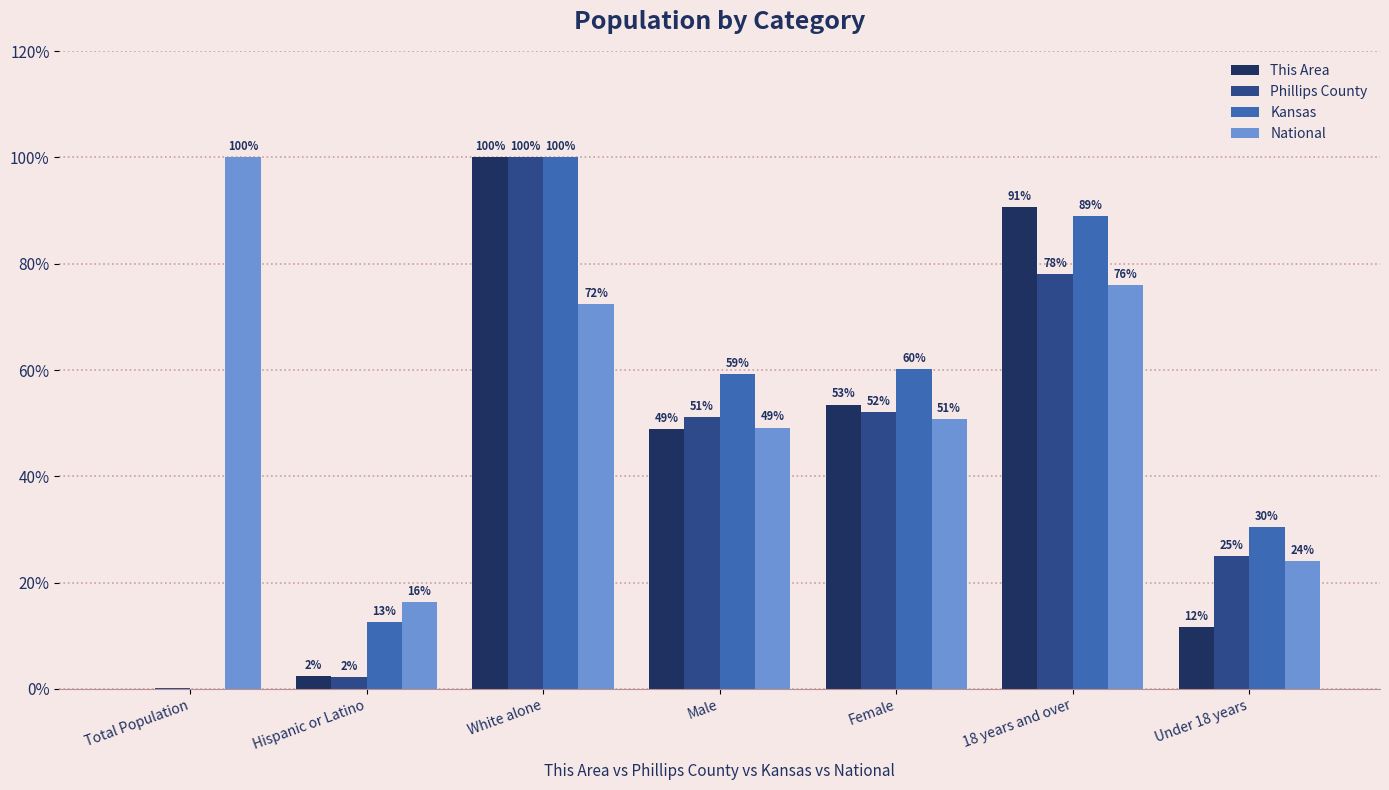

The value of Kansas at Under 18 years is 53.7. True or false?

False